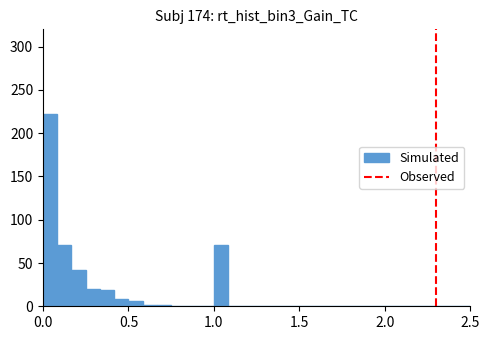

Around what value on the x-axis is the tallest bar? Give the approximate position of its centre, as read against the axis.

0.05